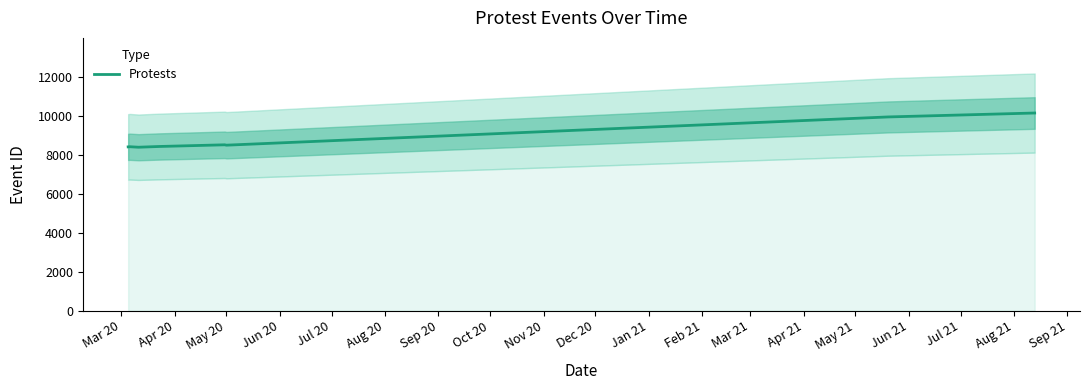

What is the average value?

8830